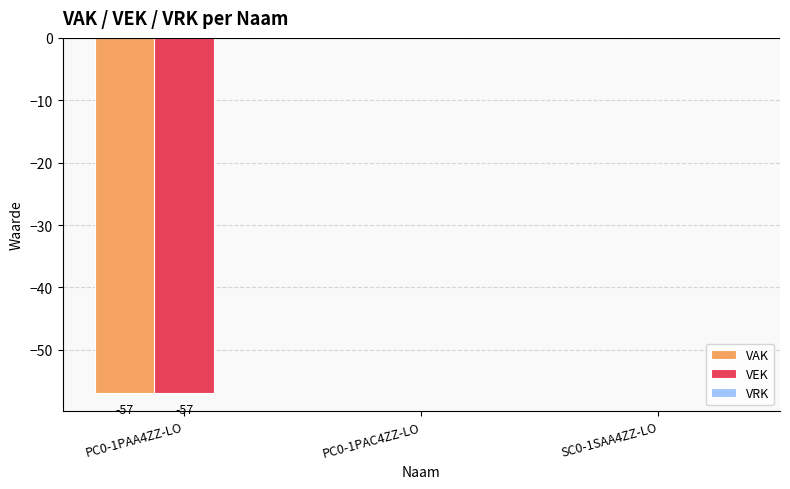

Are the bars horizontal?

No